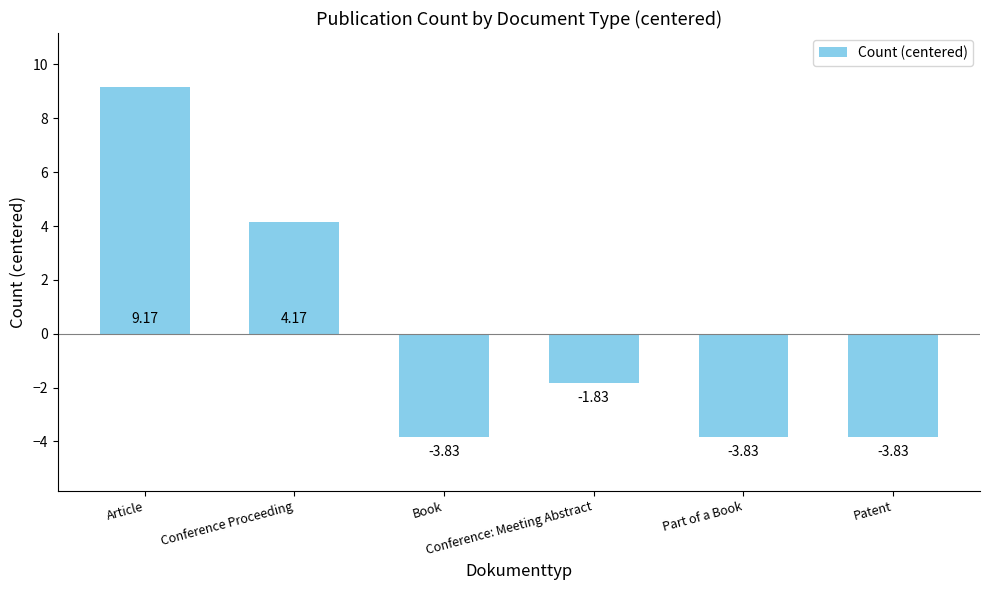

Between Conference Proceeding and Patent, which is larger?

Conference Proceeding